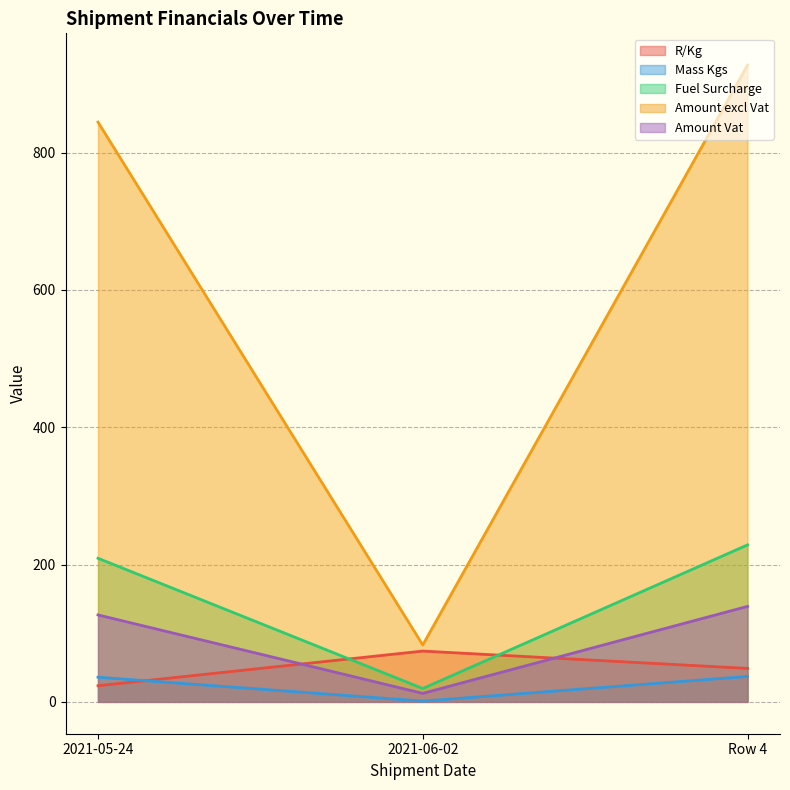

Does the chart display data point markers on the line(s)?

No